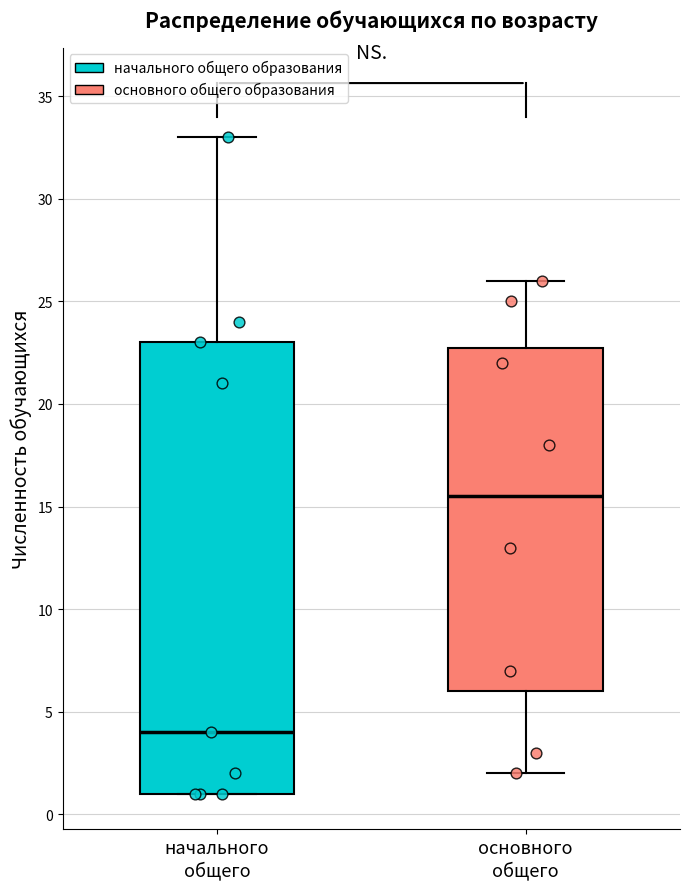

Which box has the lowest median line?

начального общего